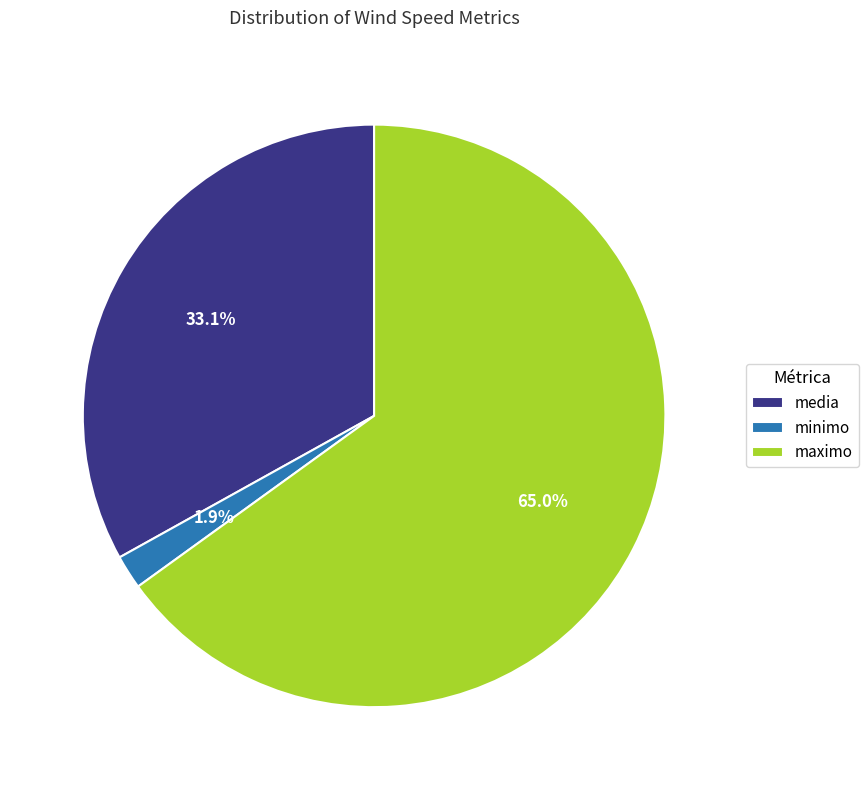

What is the ratio of the value at media to the value at maximo?

0.5